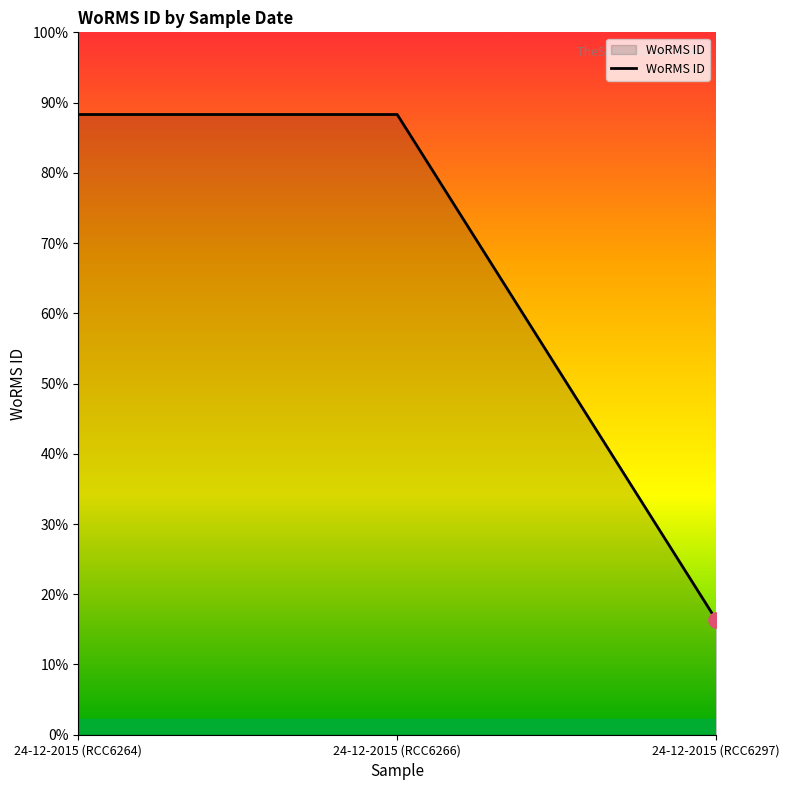

Approximately how many times larger is the value at 24-12-2015 (RCC6264) compared to 24-12-2015 (RCC6266)?

1.0